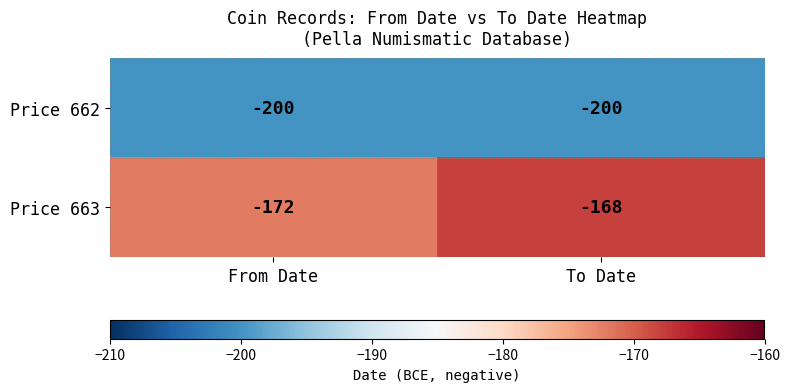

What is the difference between the highest and lowest values at To Date?

32